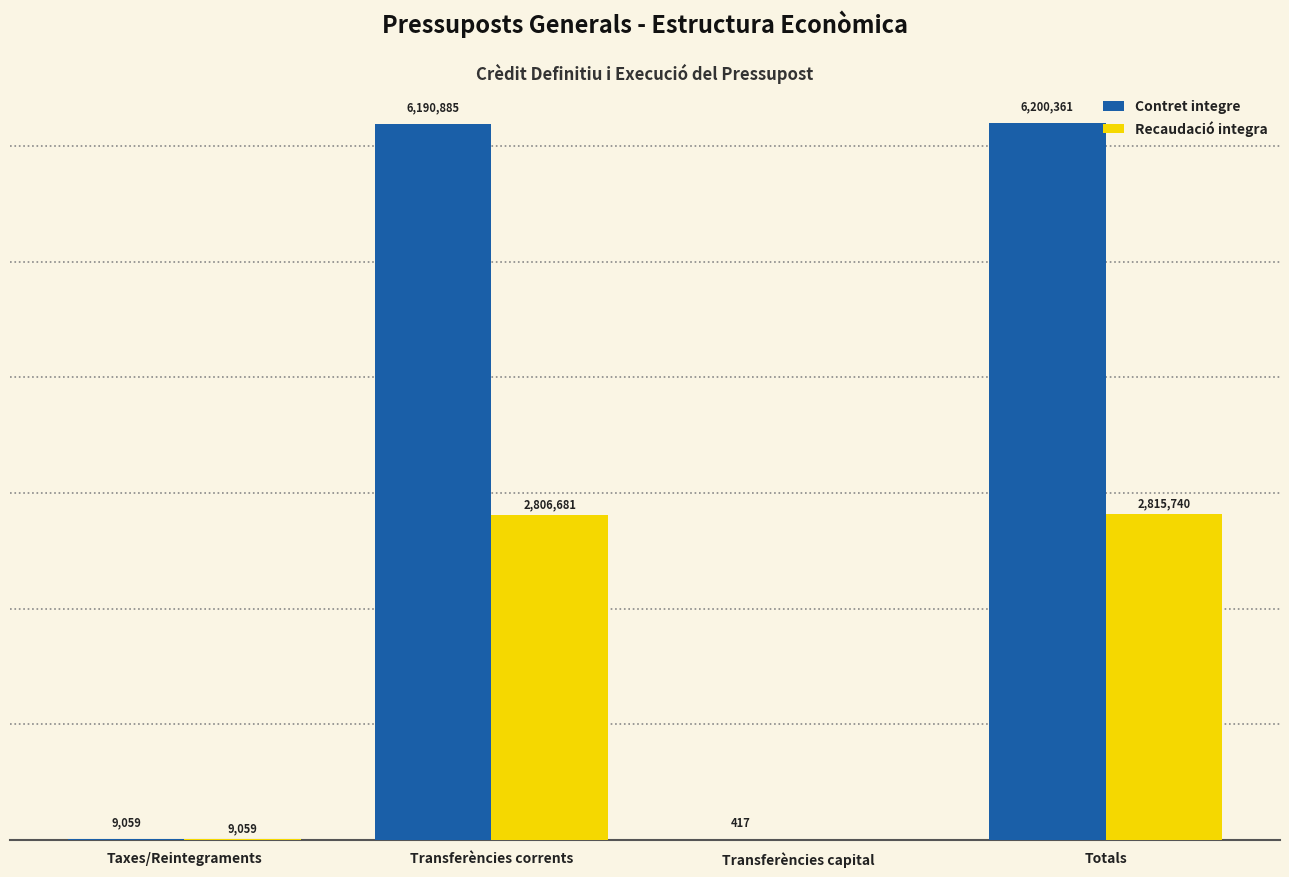

At which category is the sum across all series the highest?

Totals